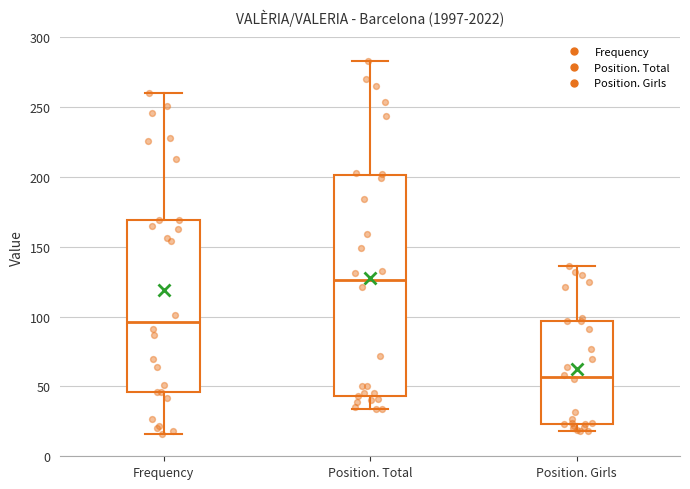

Where is the upper edge of the box for Position. Total on the y-axis? The values are not printed on the chart, so give them approximately, as read against the axis.

200